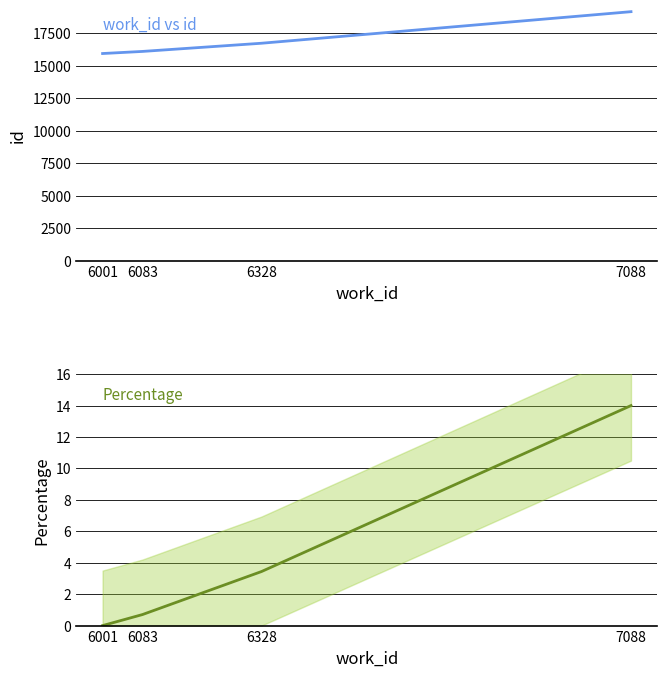

Between 7088 and 6083, which is larger?

7088